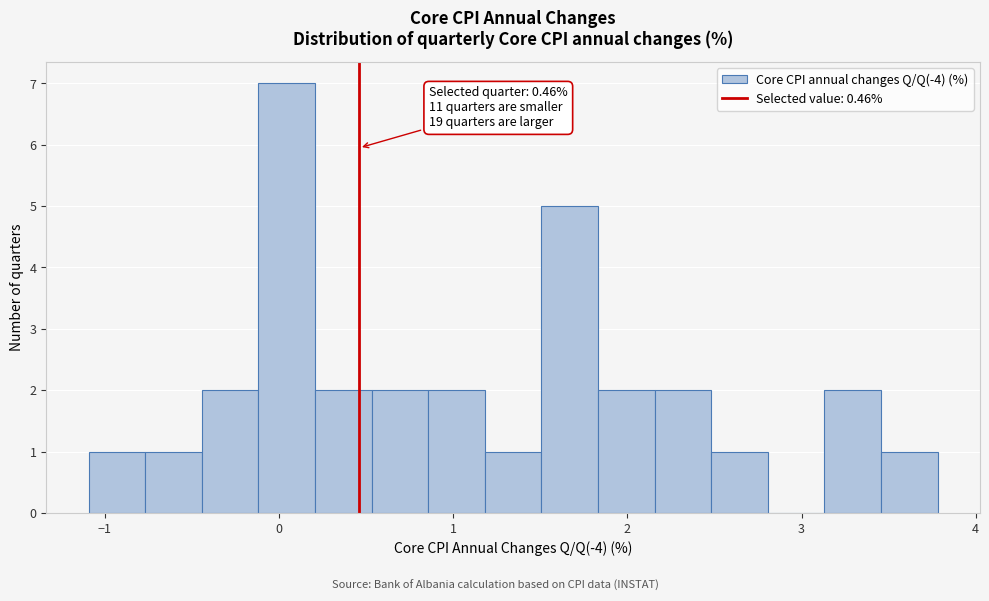

Read against the x-axis, roughly where is the centre of the tallest bar?

0.0